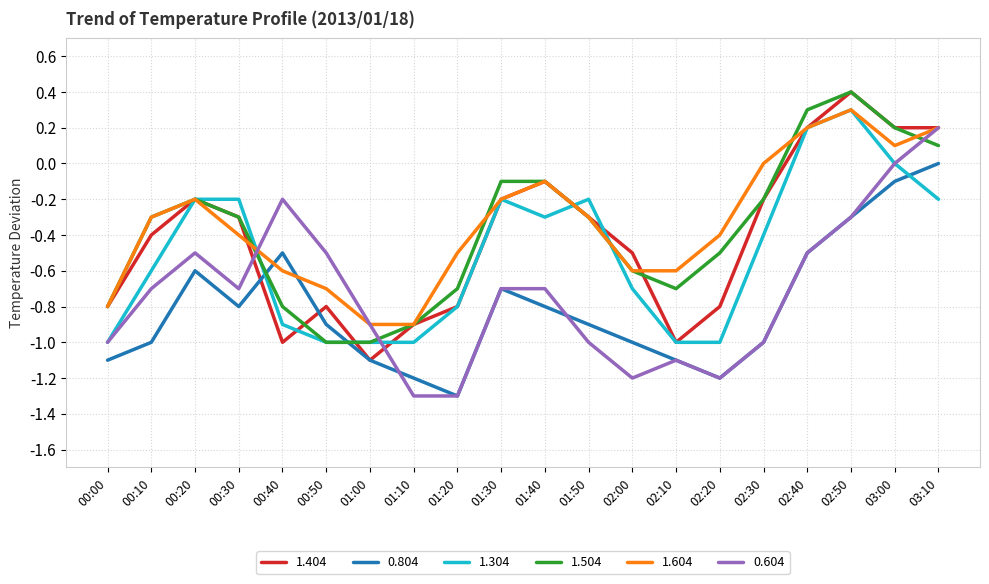

Is it true that 1.304 equals -0.2 at 03:10?

True